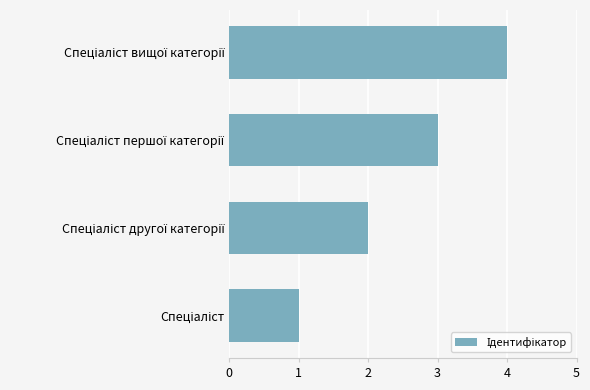

What is the maximum value shown in the chart?

4